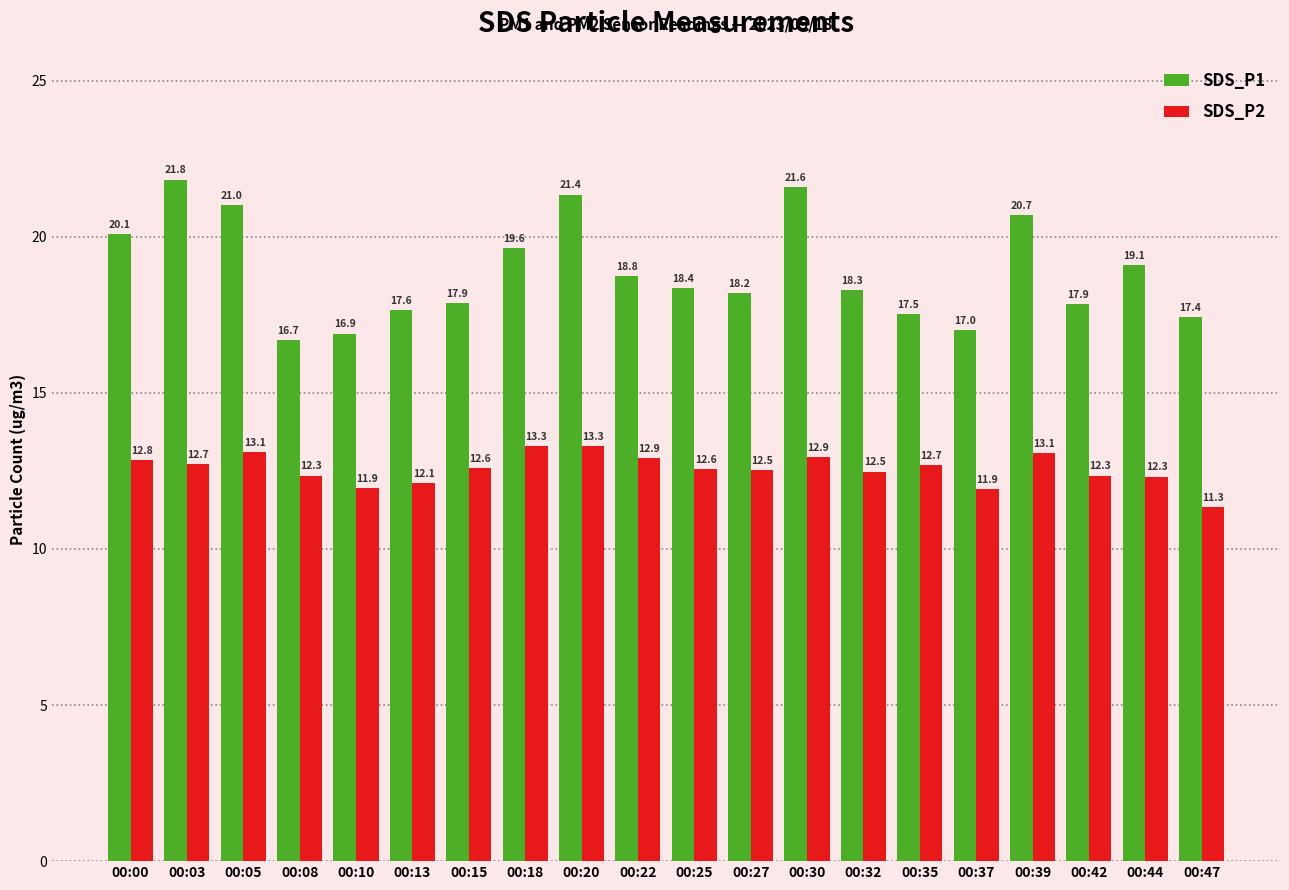

How many bars are there in each group?

2